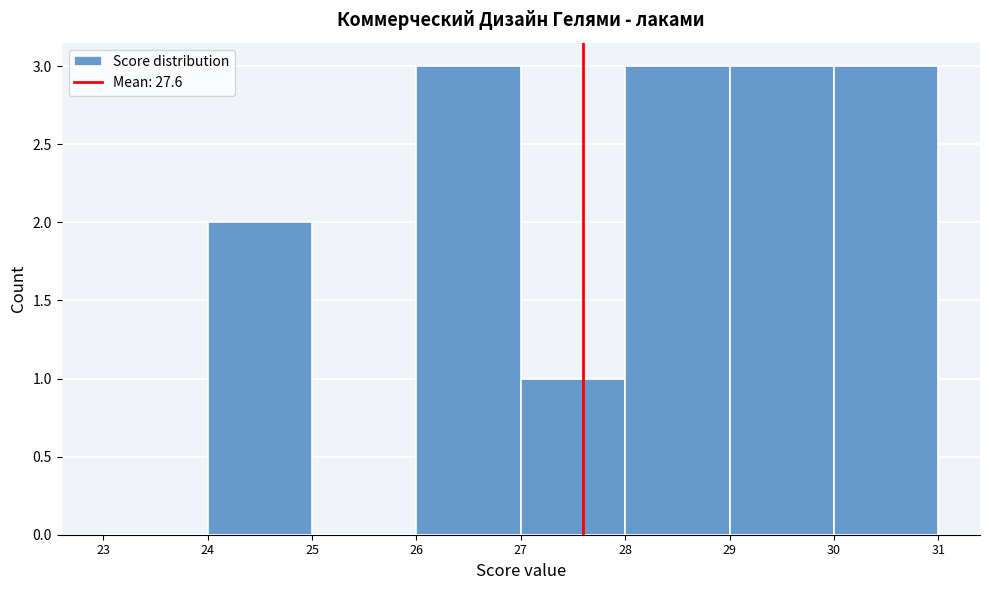

How tall is the bar that spans 26 to 27 on the x-axis? The values are not printed on the chart, so give them approximately, as read against the axis.

3